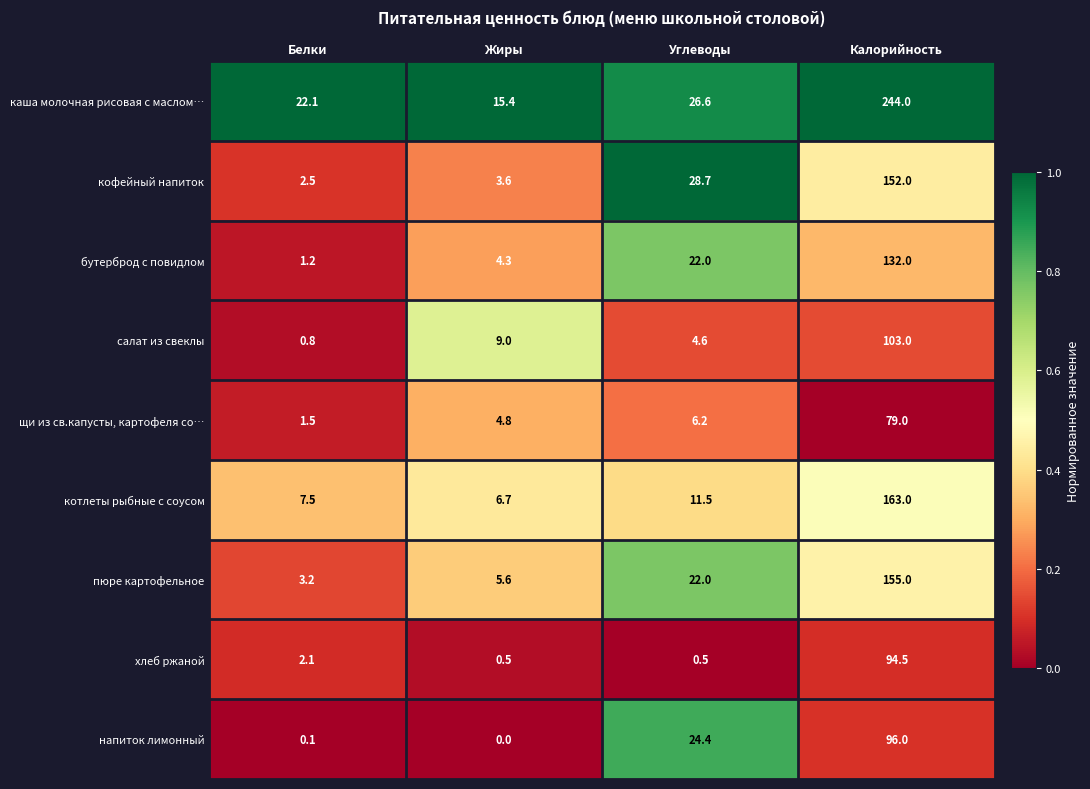

At which category is the sum across all series the highest?

Калорийность